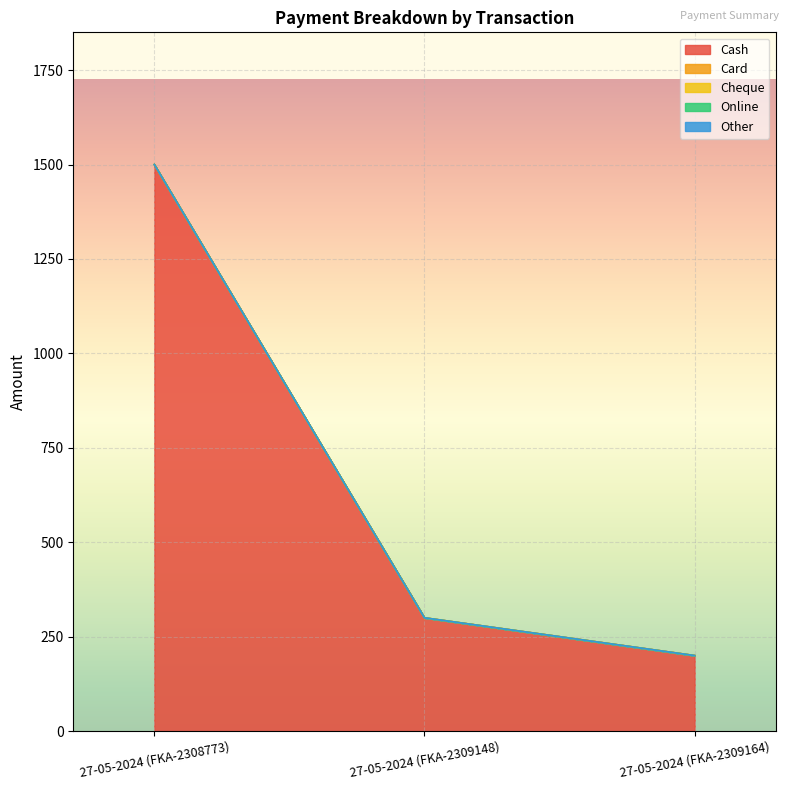

What is the label of the 1st point from the right?

27-05-2024 (FKA-2309164)